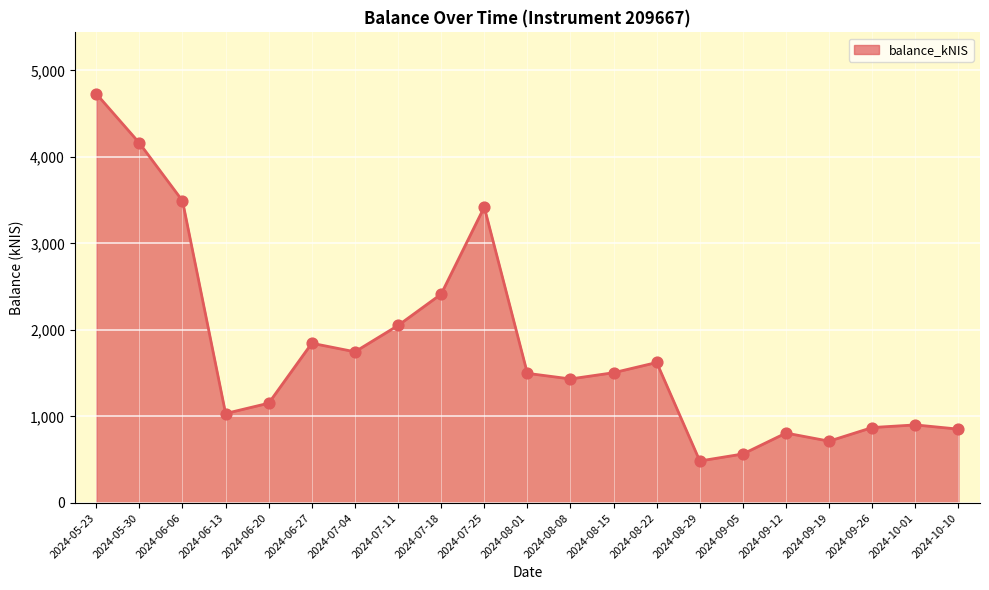

Which has a higher value, 2024-05-23 or 2024-06-27?

2024-05-23